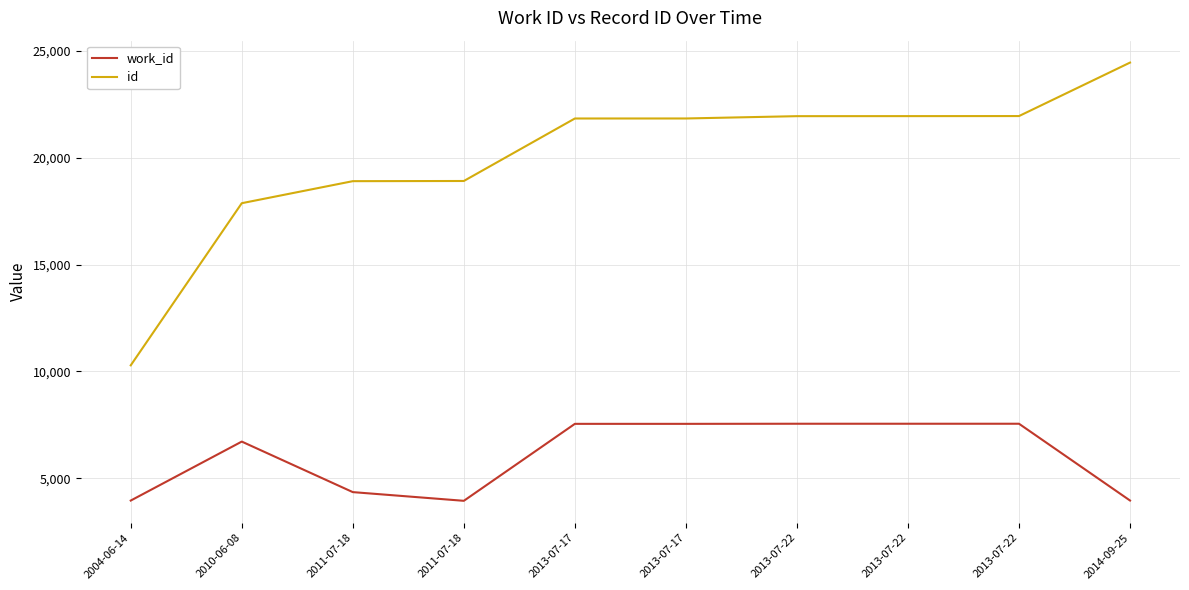

The id series shows 21948 at 2013-07-22. True or false?

True